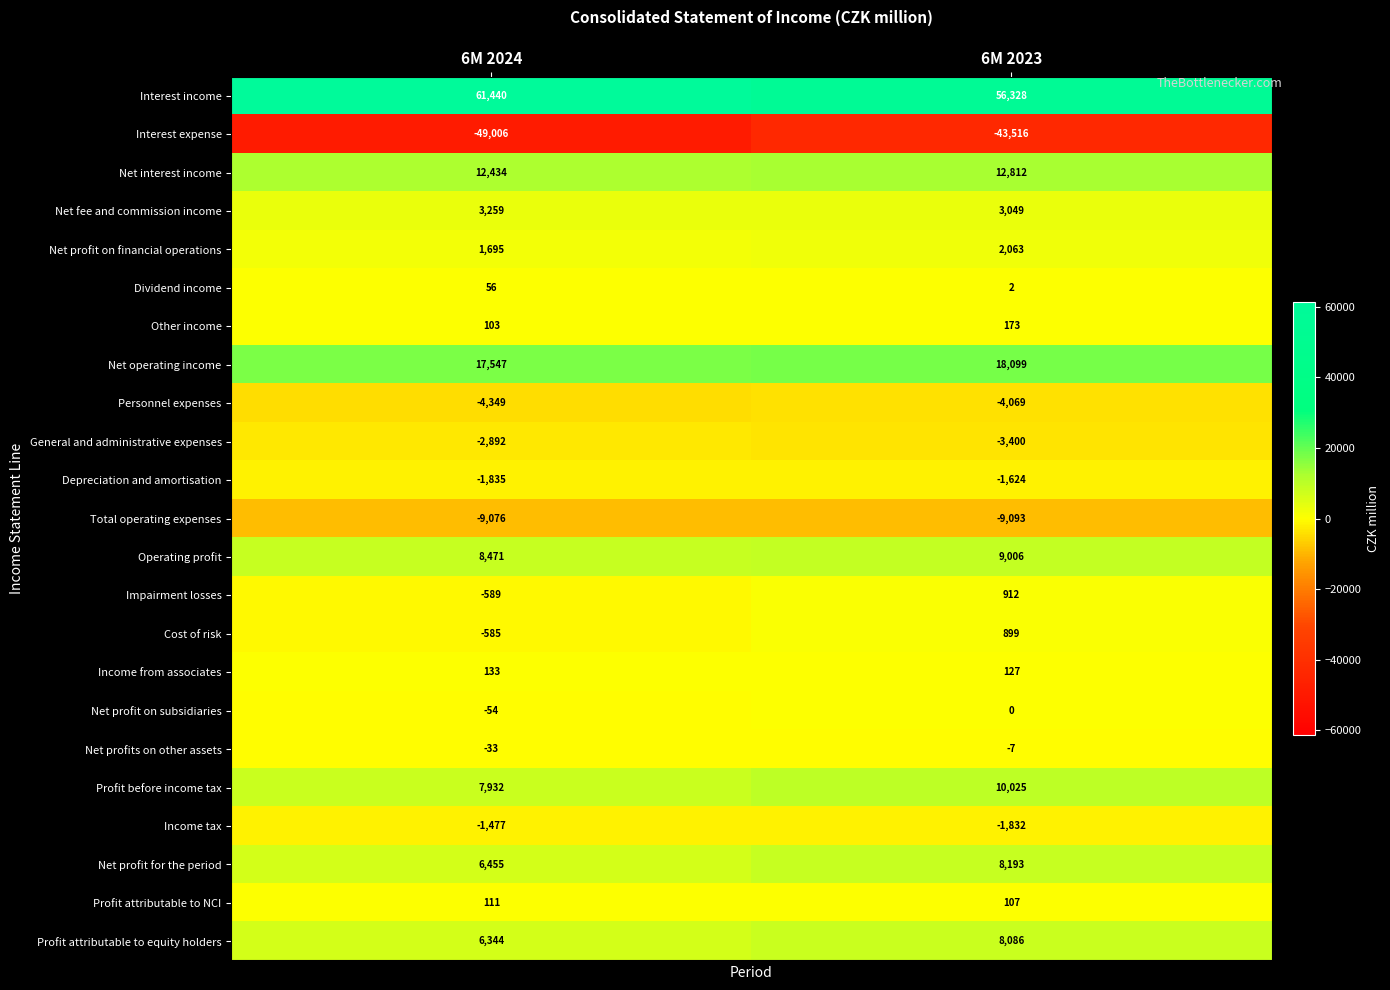

What is the highest value of the Profit attributable to equity holders series?

8086